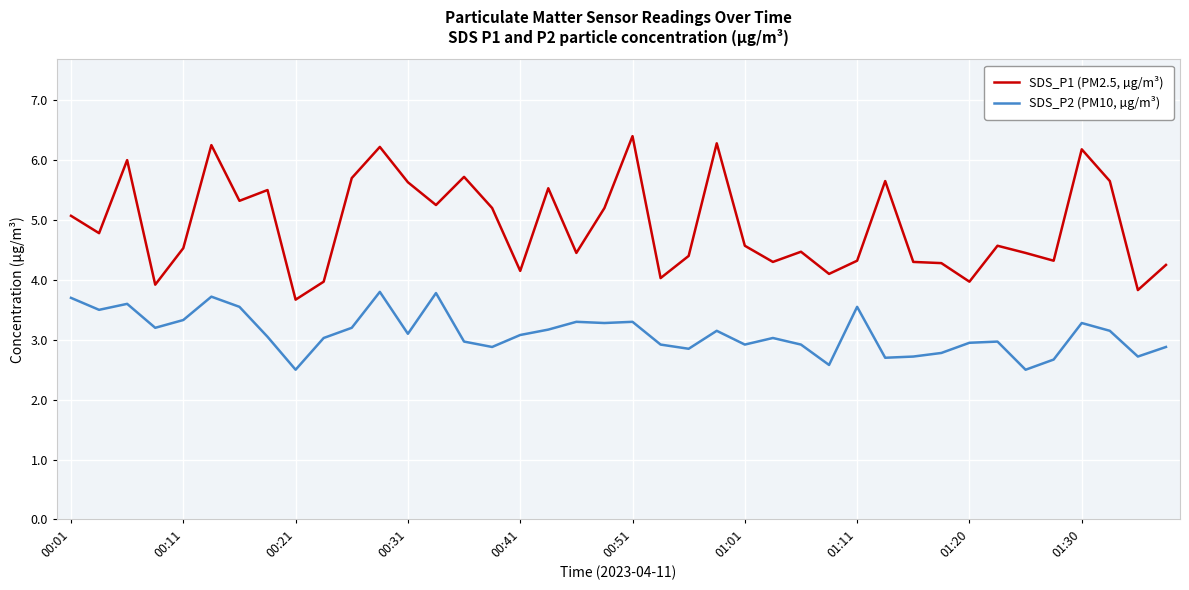

What is the highest value of the SDS_P1 (PM2.5, µg/m³) series?

6.4